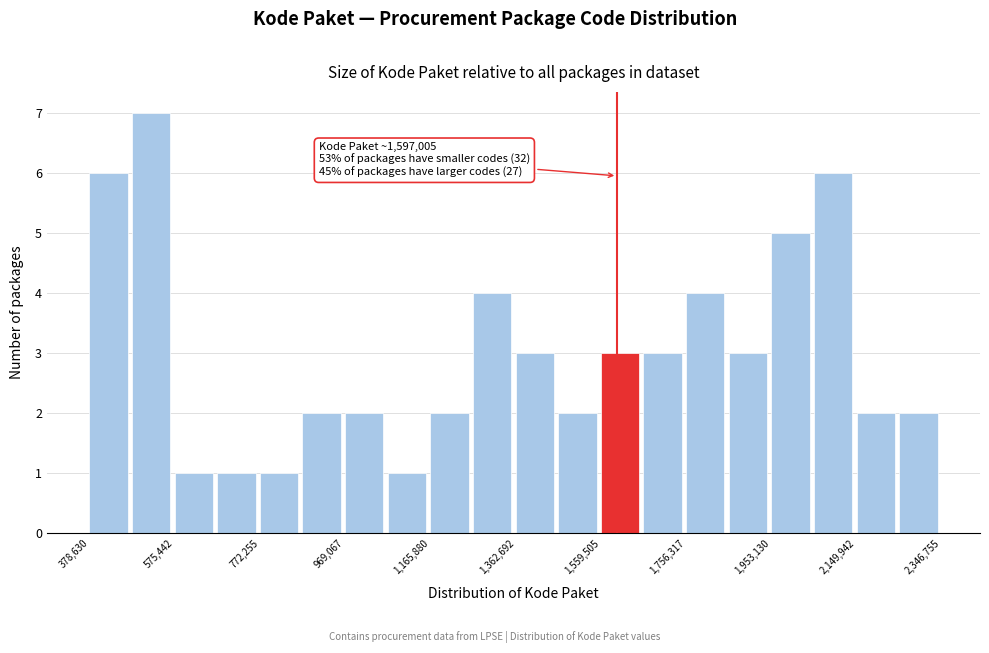

Over which range of the x-axis is the bar tallest?

480000 to 580000